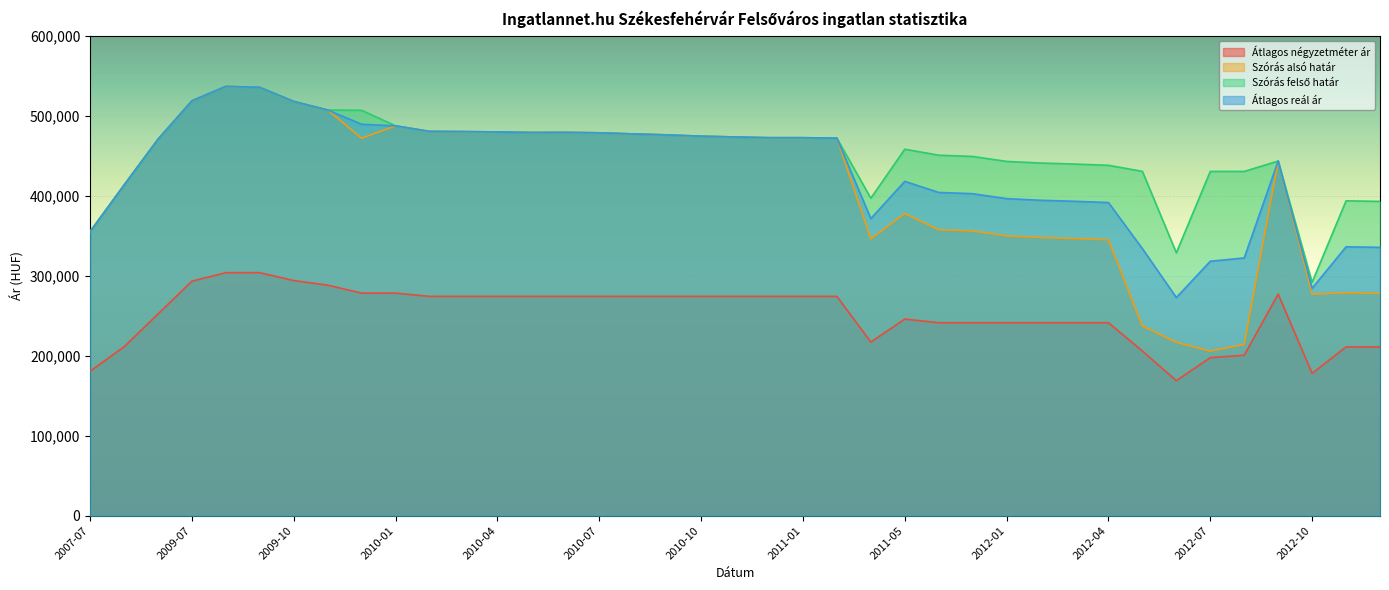

List the labels in order of Átlagos reál ár value, smallest first.

2012-06, 2012-10, 2012-07, 2012-08, 2012-05, 2012-12, 2012-11, 2007-07, 2011-03, 2012-04, 2012-03, 2012-02, 2012-01, 2011-12, 2011-11, 2007-08, 2011-05, 2012-09, 2008-06, 2011-02, 2010-12, 2011-01, 2010-11, 2010-10, 2010-09, 2010-08, 2010-07, 2010-05, 2010-06, 2010-04, 2010-03, 2010-02, 2010-01, 2009-12, 2009-11, 2009-10, 2009-07, 2009-09, 2009-08